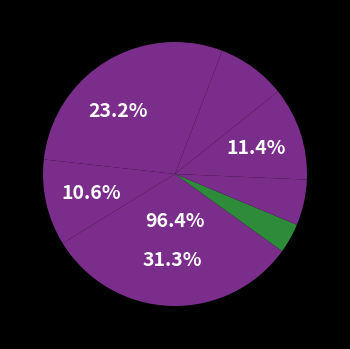

To the nearest percent, what is the average slice percentage?

12%